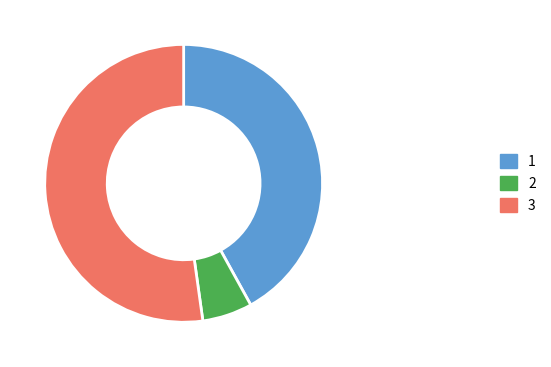

Is there any slice that represents more than half of the pie?

Yes